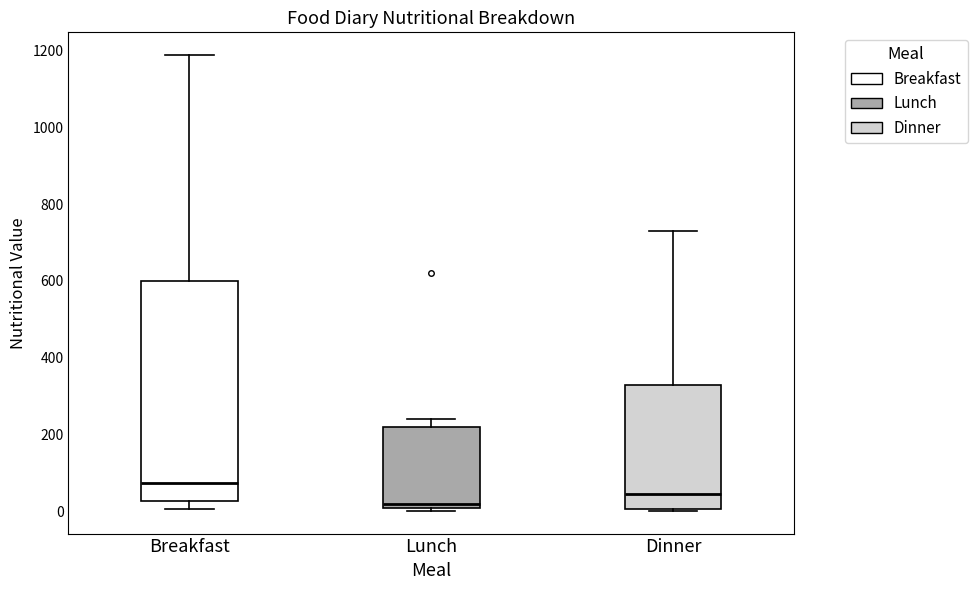

Which box has the highest median line?

Breakfast